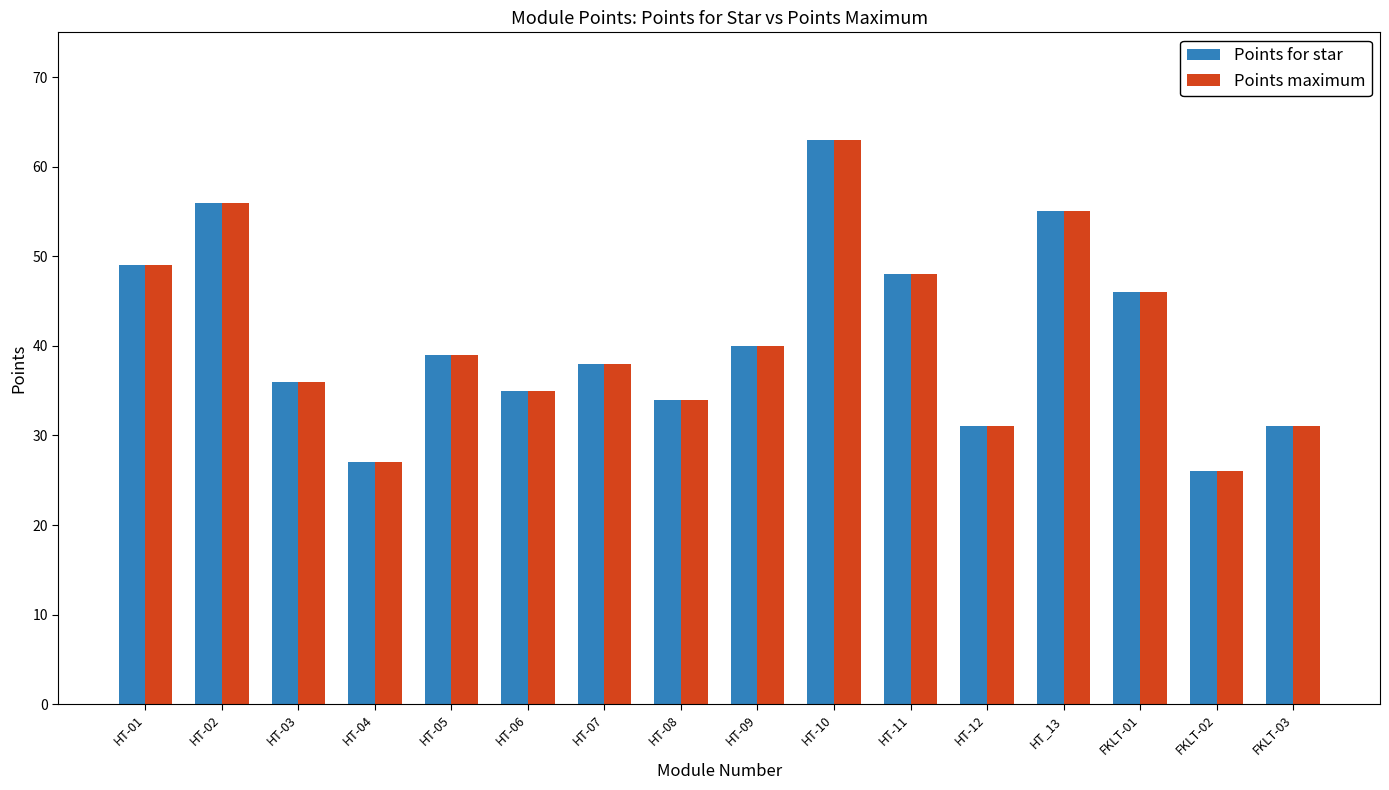

Where does the Points for star series first go above 39?

HT-01